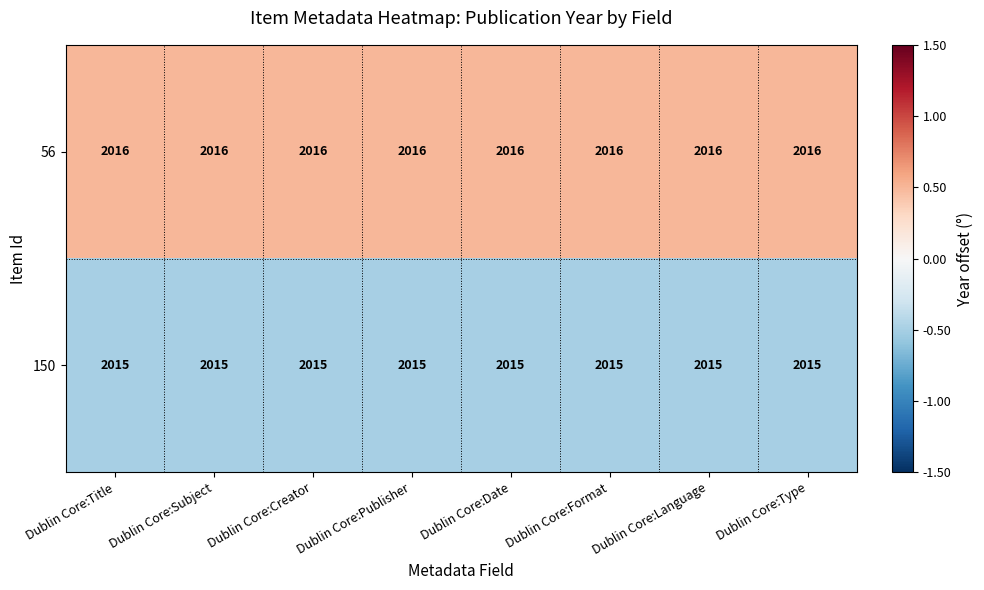

List the series in order of their peak value, highest first.

56, 150